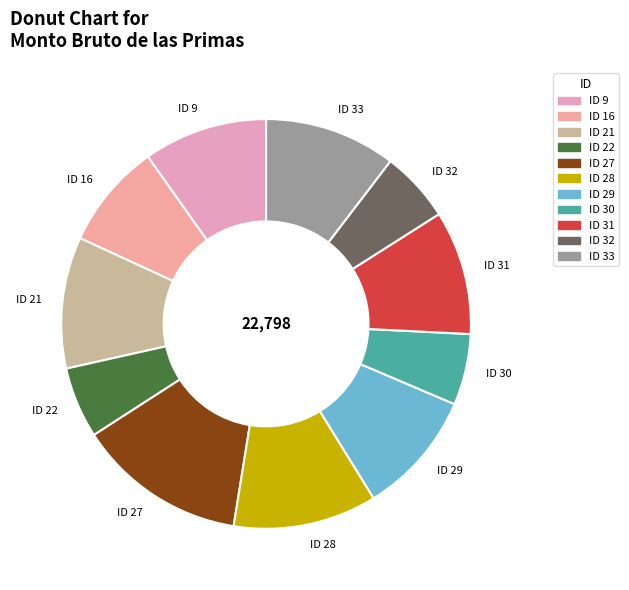

The ID 29 slice represents 15% of the pie. True or false?

False